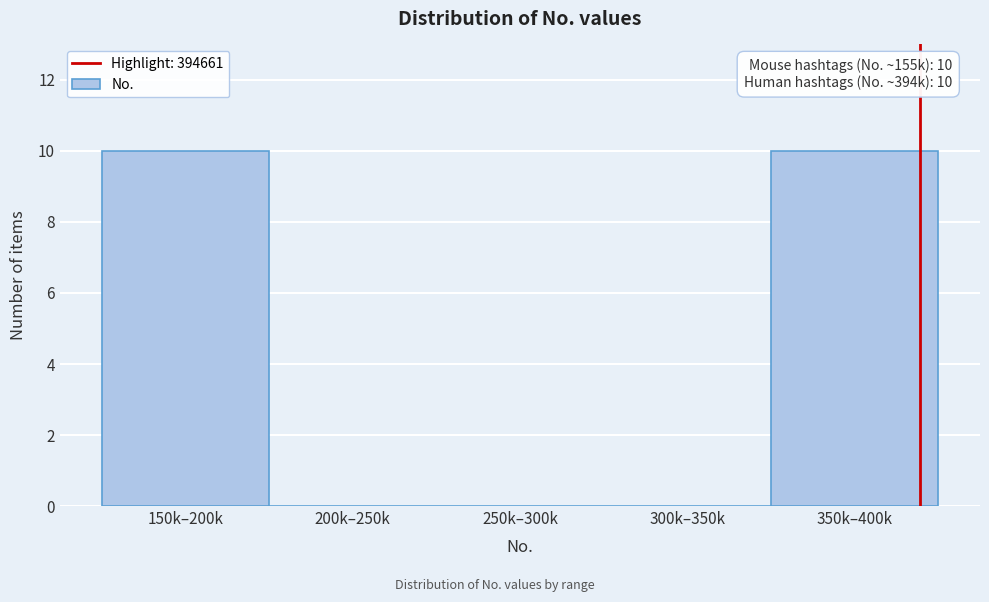

Reading left to right, extract all data points from this chart.

150k–200k=10	200k–250k=0	250k–300k=0	300k–350k=0	350k–400k=10